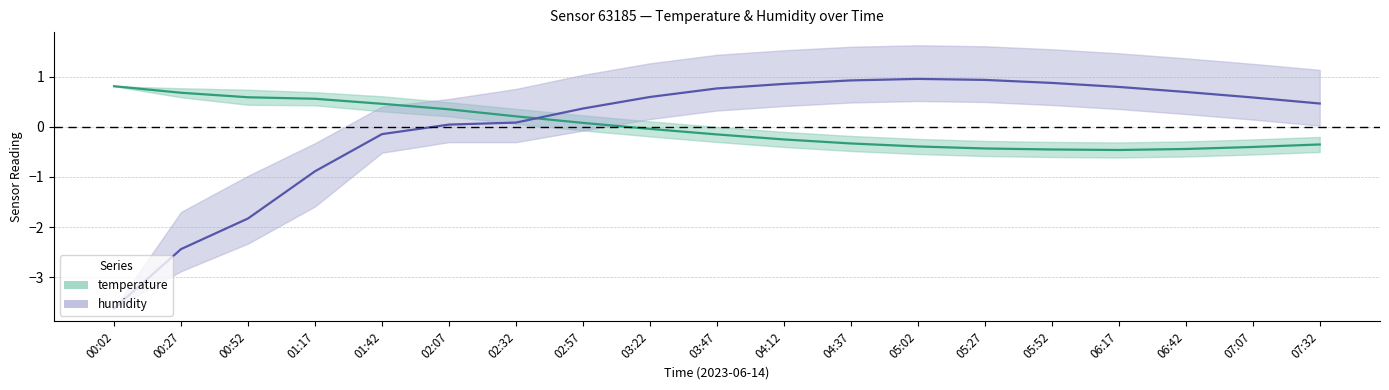

Where do temperature and humidity first cross each other?

02:32 and 02:57